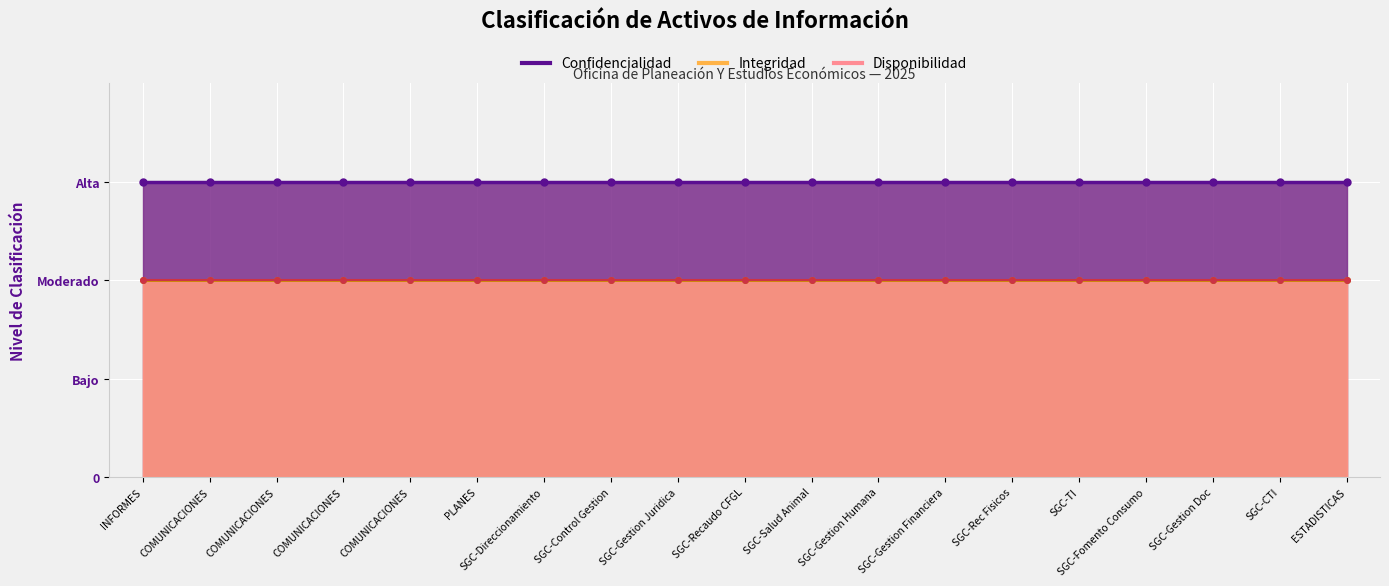

True or false: Conf-line and Disp-line intersect in this chart.

False